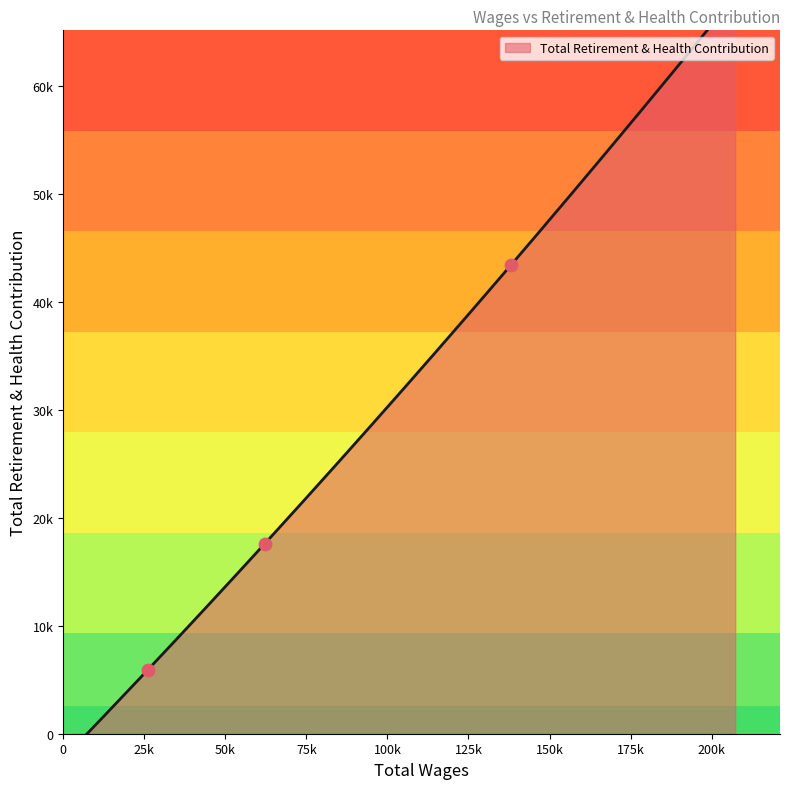

Which has a higher value, 138165.0 or 26132.0?

138165.0